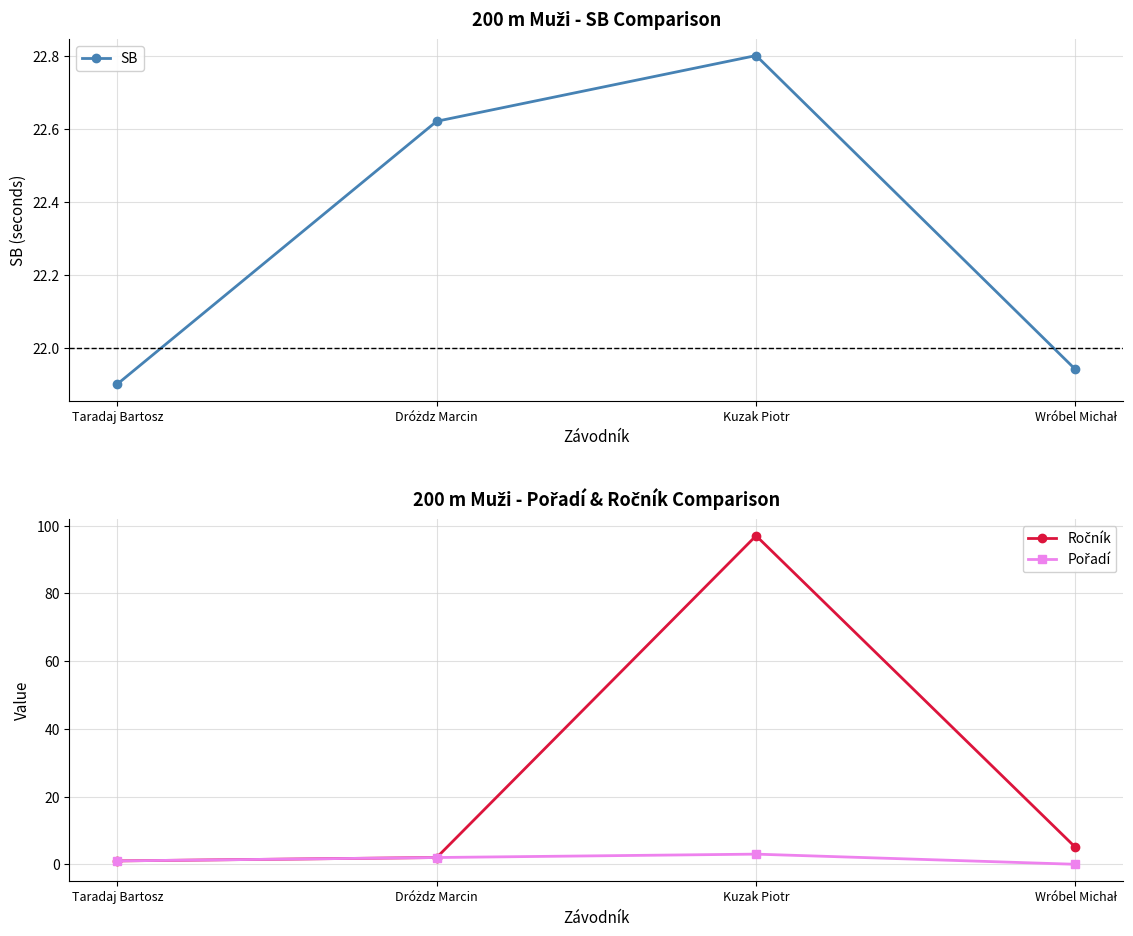

What is the label of the 1st point from the left?

Taradaj Bartosz